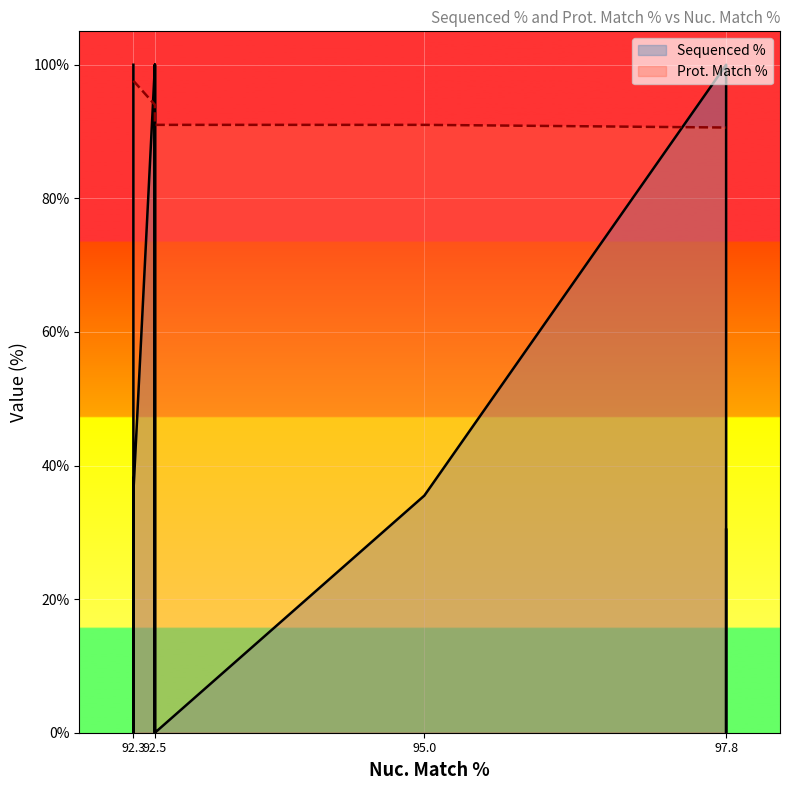

What is the difference between the second highest and second lowest values in the Sequenced % series?

100.0